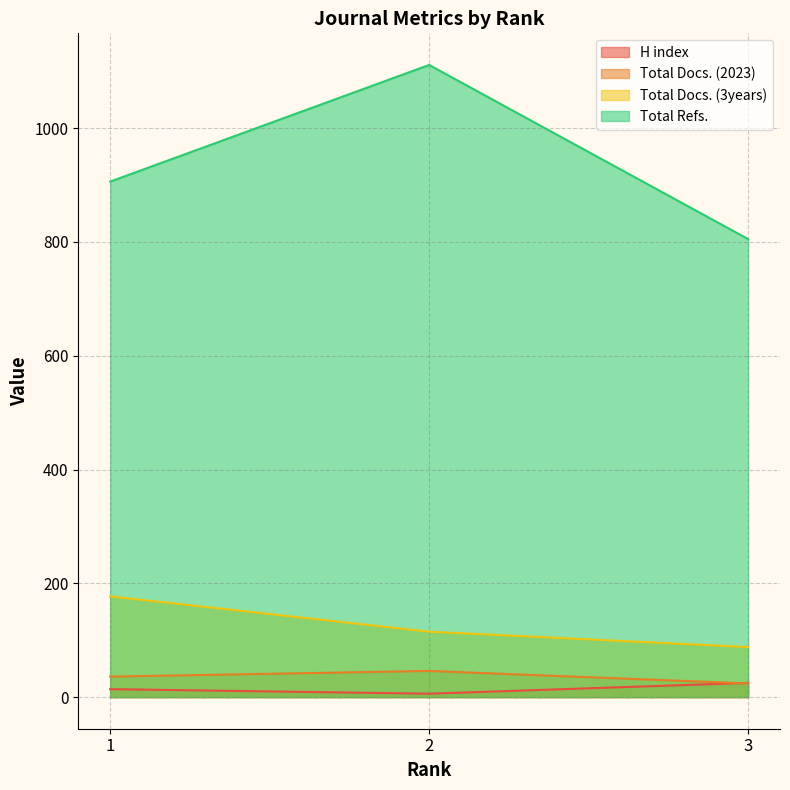

Where is H index nearest to the value 15?

1